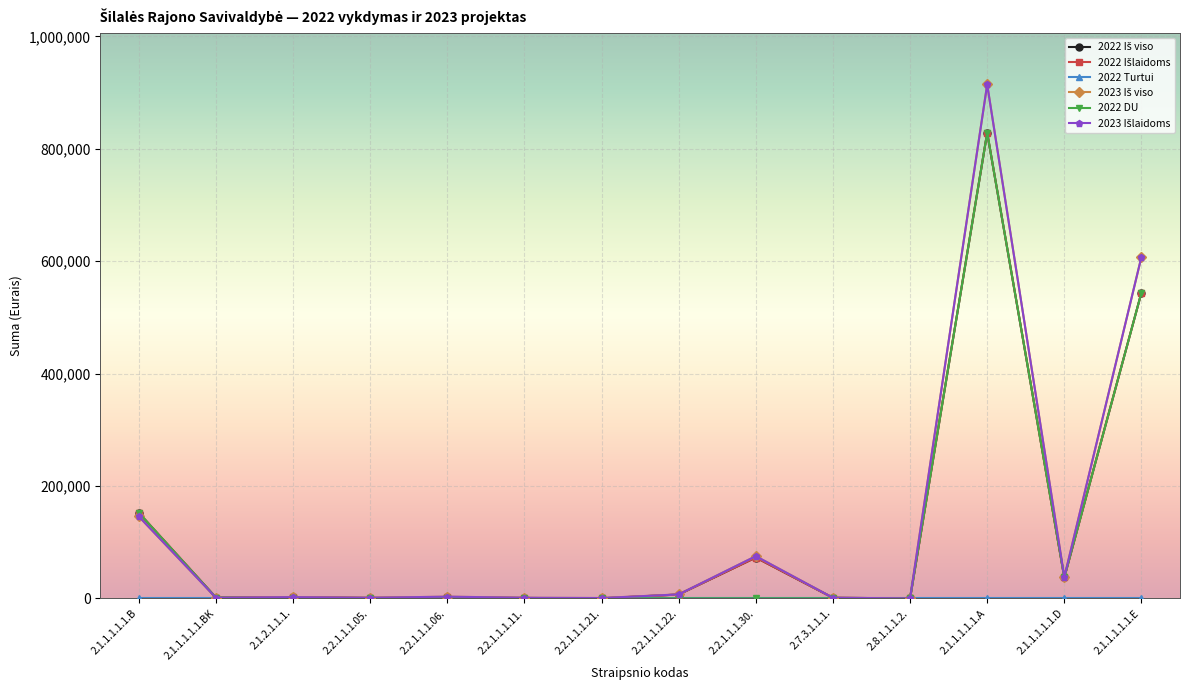

How many categories are shown in the chart?

14